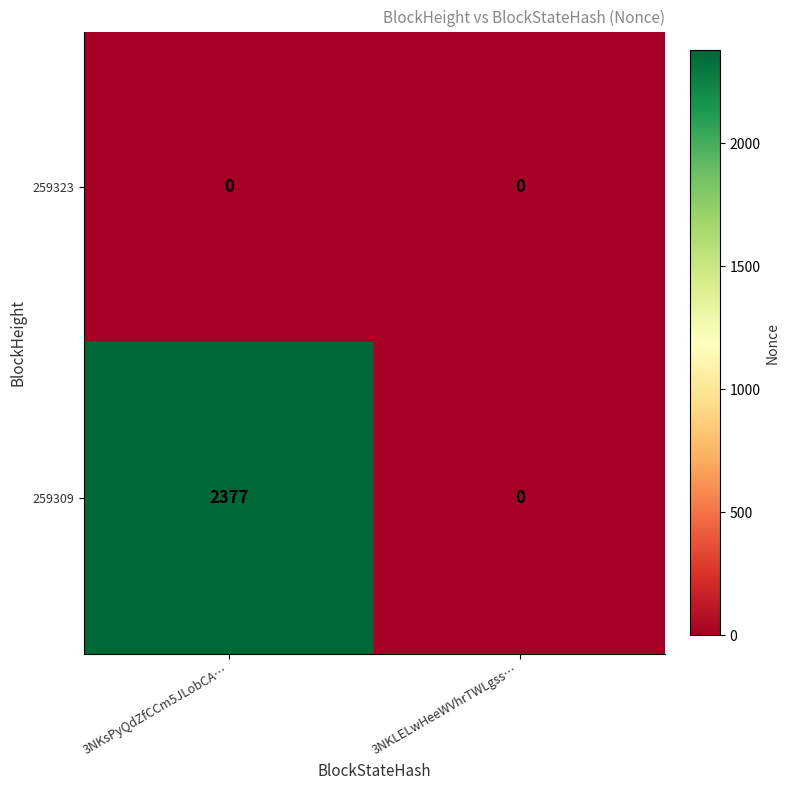

At 3NKsPyQdZfCCm5JLobCA…, list the series in order from smallest to largest.

259323, 259309